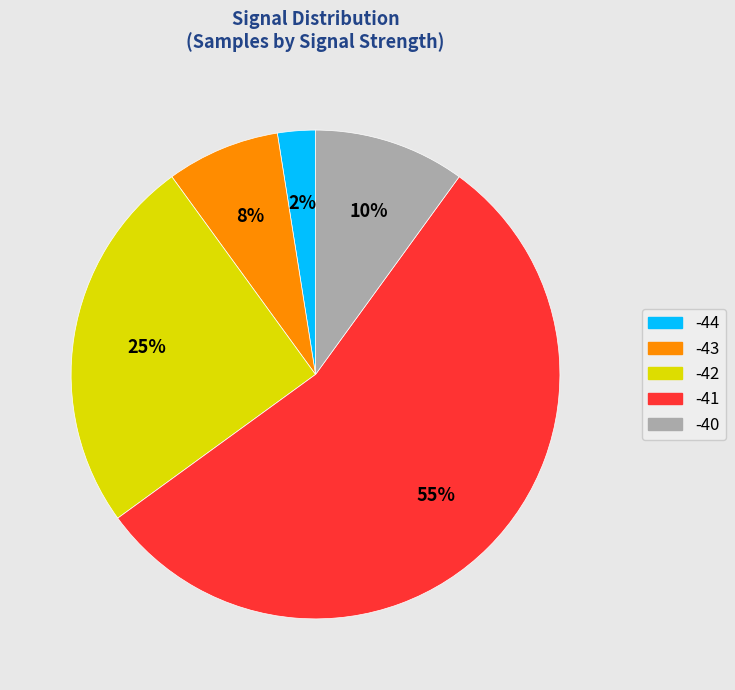

Is there any slice that represents more than half of the pie?

Yes